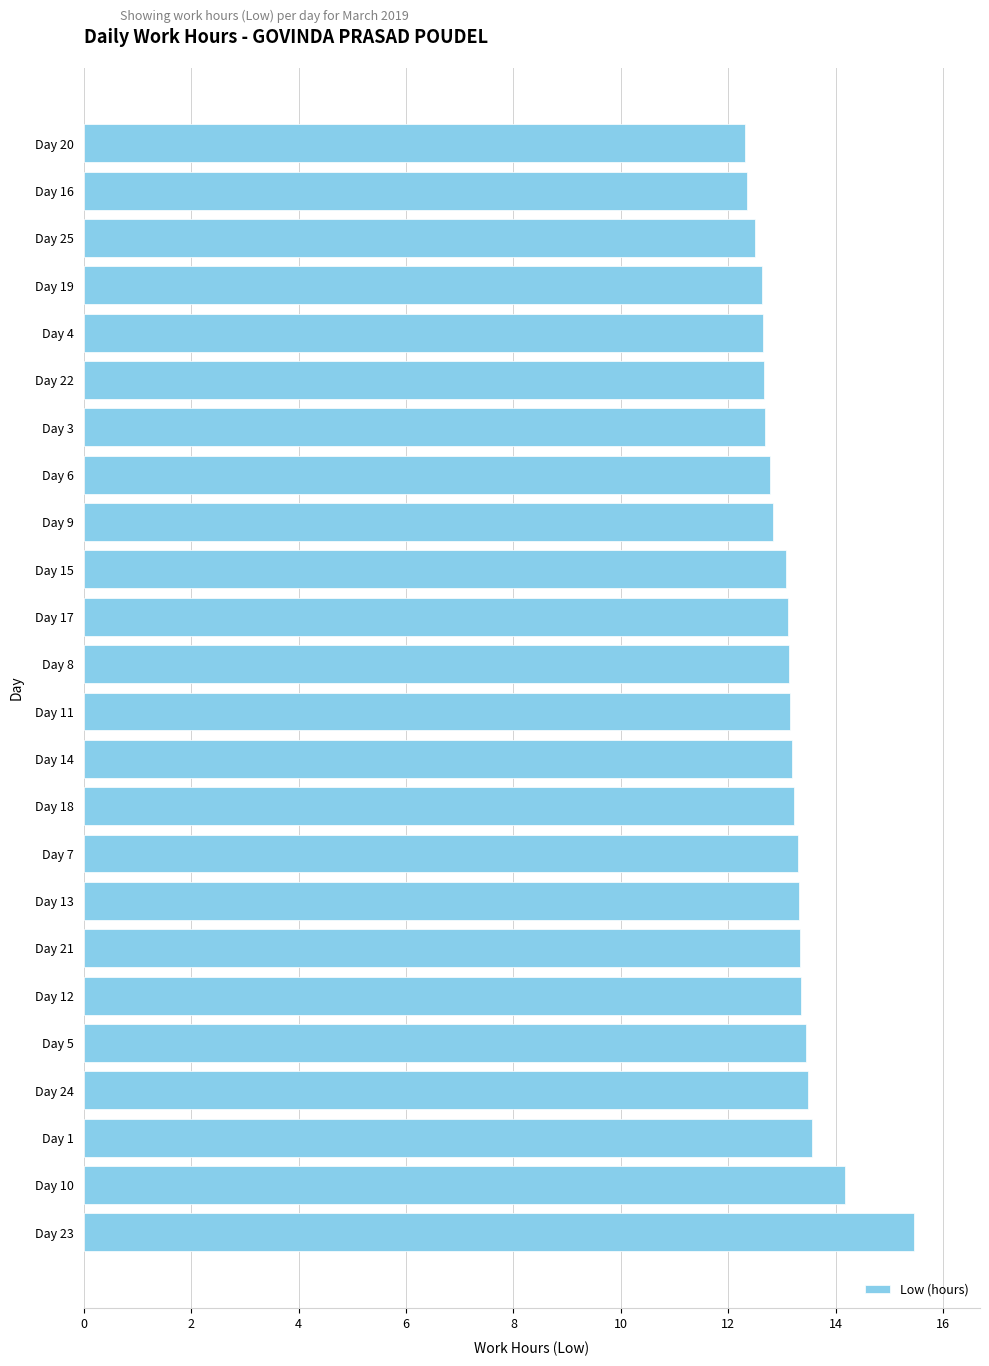

What is the difference between the maximum and second lowest values?

3.1